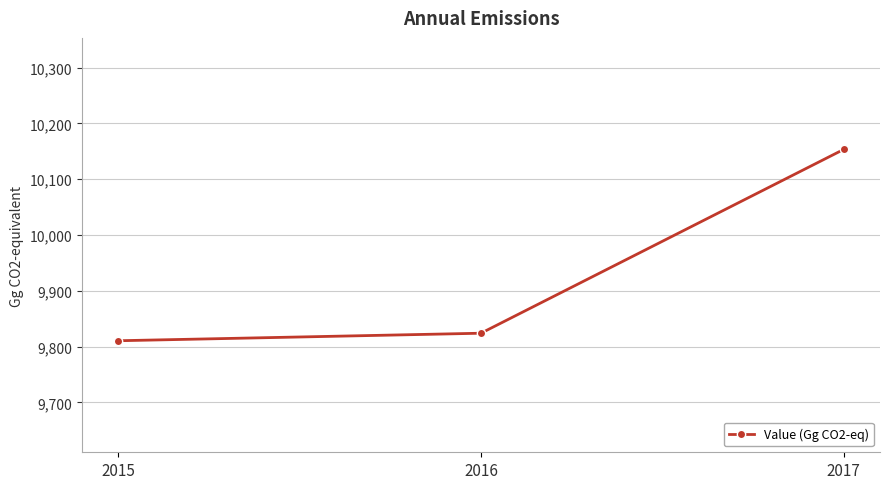

Which label corresponds to the largest value in the chart?

2017